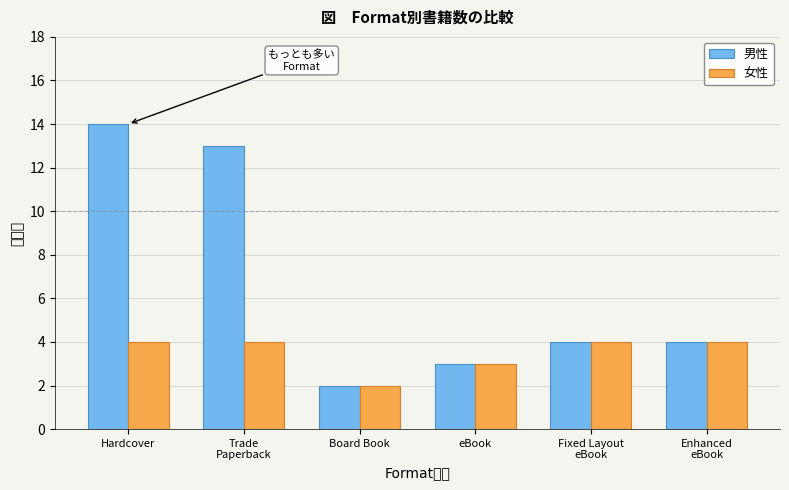

Reading left to right, extract all data points from this chart.

男性: 14	13	2	3	4	4
女性: 4	4	2	3	4	4